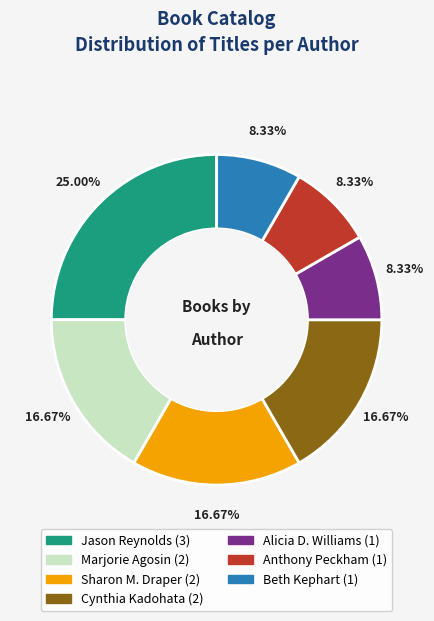

To the nearest percent, what portion does Sharon M. Draper represent?

17%